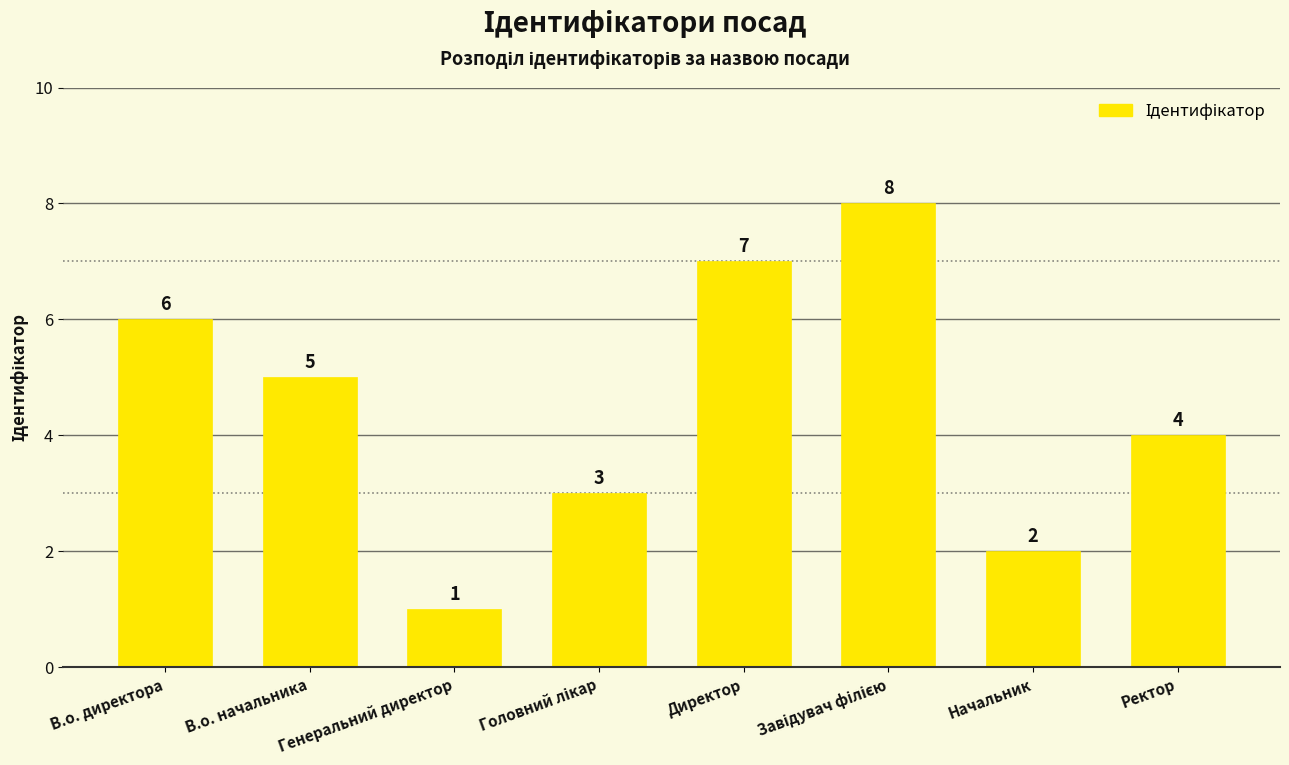

True or false: the data shows 3 at Начальник.

False